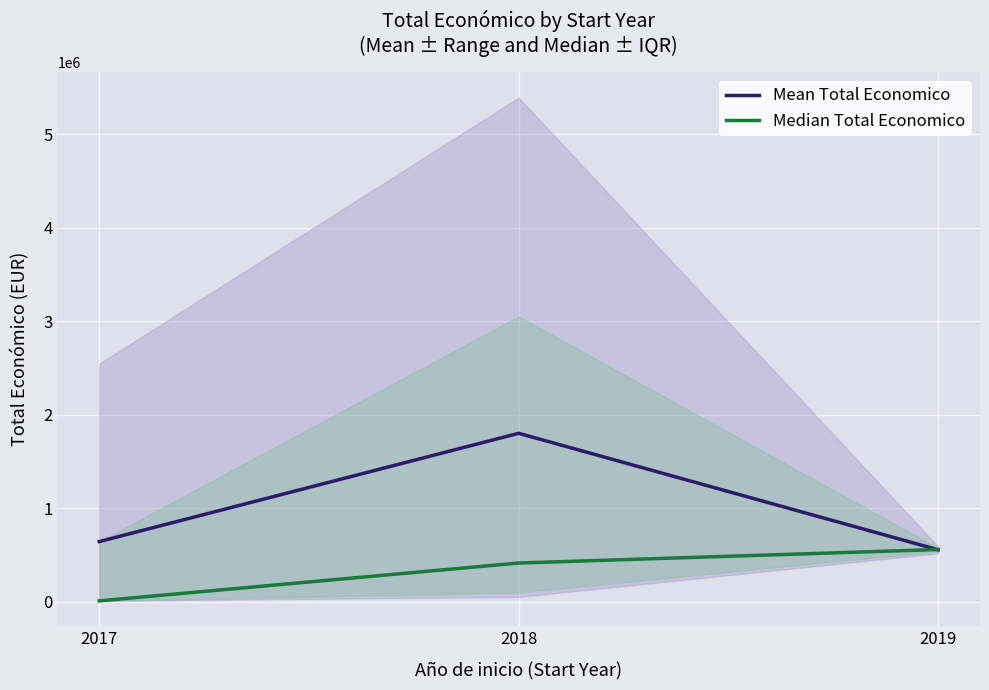

Where does the Median Total Economico series first go above 414788?

2019